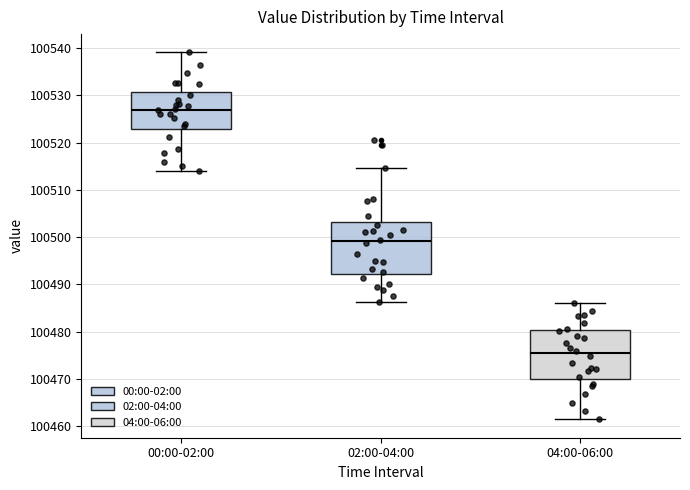

Which box's median line is the lowest?

04:00-06:00